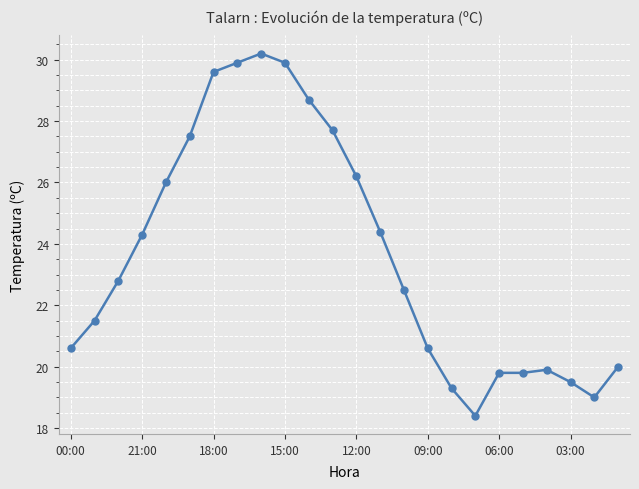

What is the smallest value displayed?

18.4